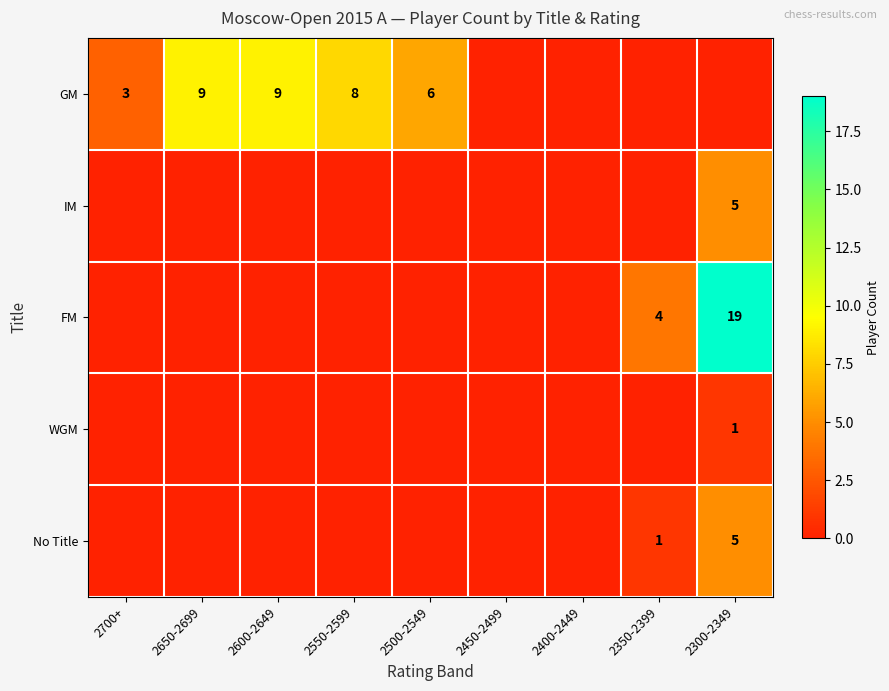

True or false: FM has a value of 4 at 2350-2399.

True